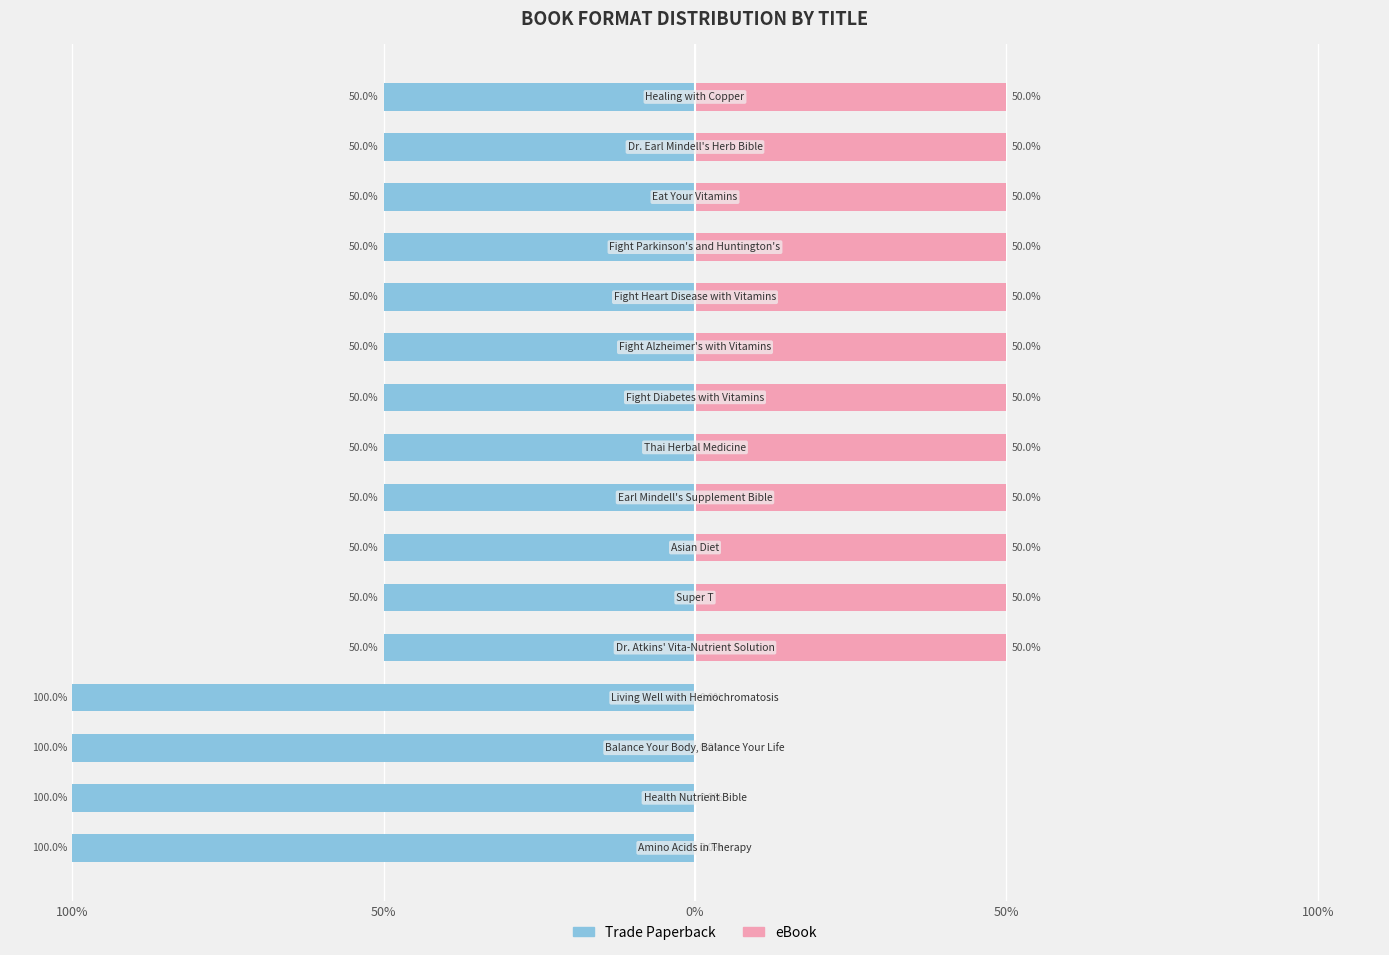

What is the difference between the Trade Paperback values at 100% and 5?

50